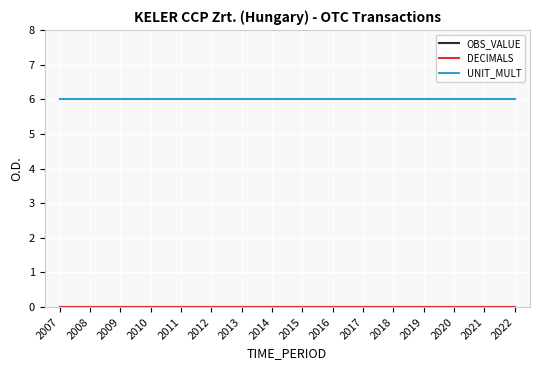

Reading left to right, extract all data points from this chart.

OBS_VALUE: 2007=0	2008=0	2009=0	2010=0	2011=0	2012=0	2013=0	2014=0	2015=0	2016=0	2017=0	2018=0	2019=0	2020=0	2021=0	2022=0
DECIMALS: 2007=0	2008=0	2009=0	2010=0	2011=0	2012=0	2013=0	2014=0	2015=0	2016=0	2017=0	2018=0	2019=0	2020=0	2021=0	2022=0
UNIT_MULT: 2007=6	2008=6	2009=6	2010=6	2011=6	2012=6	2013=6	2014=6	2015=6	2016=6	2017=6	2018=6	2019=6	2020=6	2021=6	2022=6